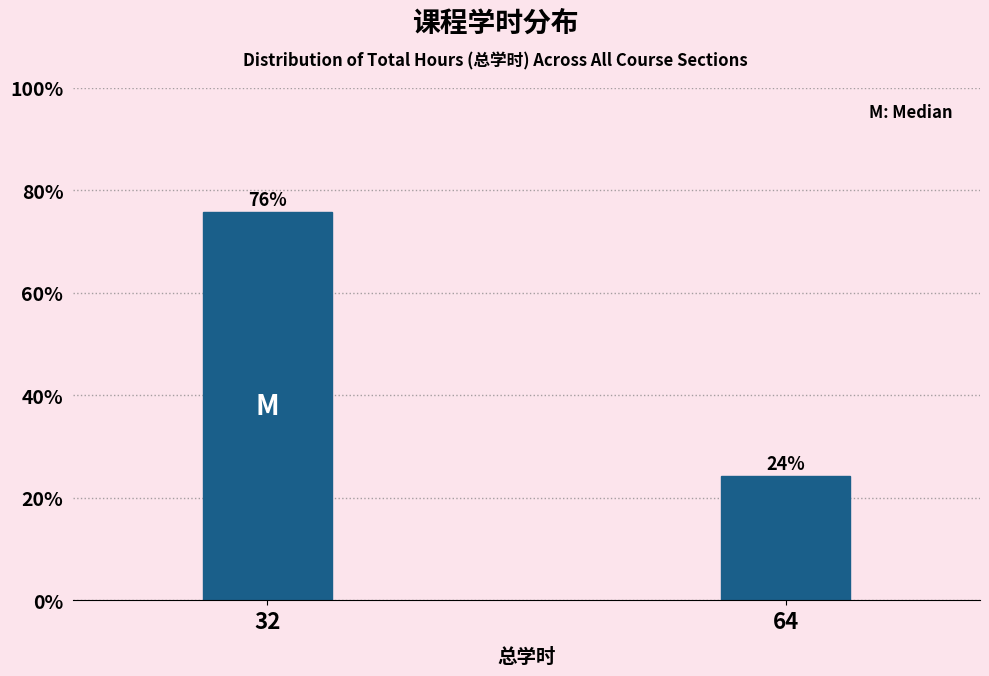

What is the value of the 2nd bar from the left?

24.2